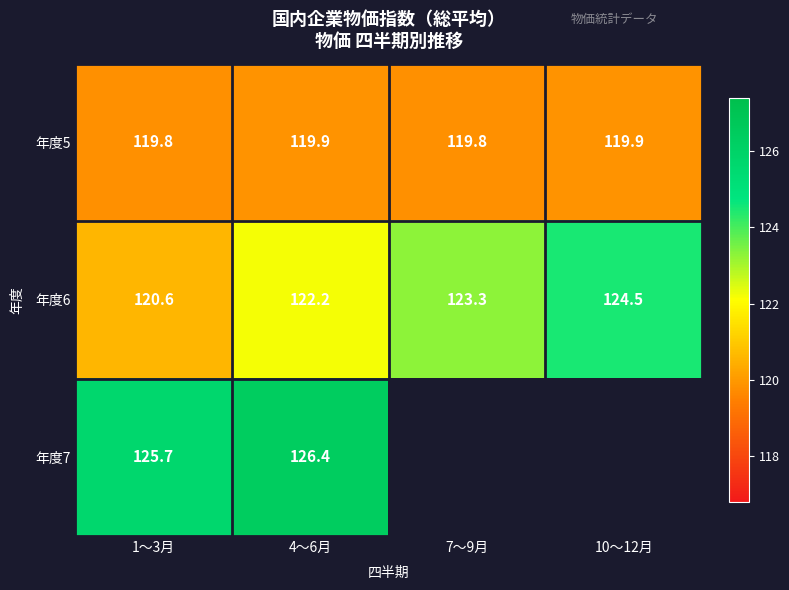

What is the total value across all series at 1～3月?

366.1